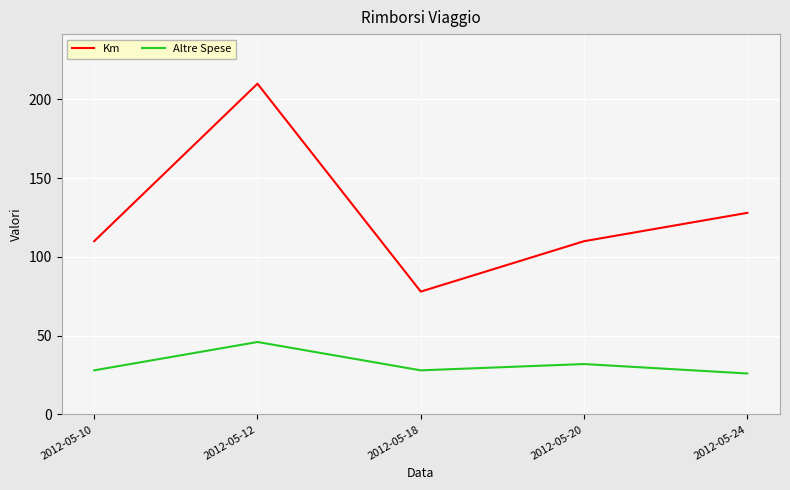

Reading left to right, what are all the values shown in this chart?

Km: 110	210	78	110	128
Altre Spese: 28	46	28	32	26